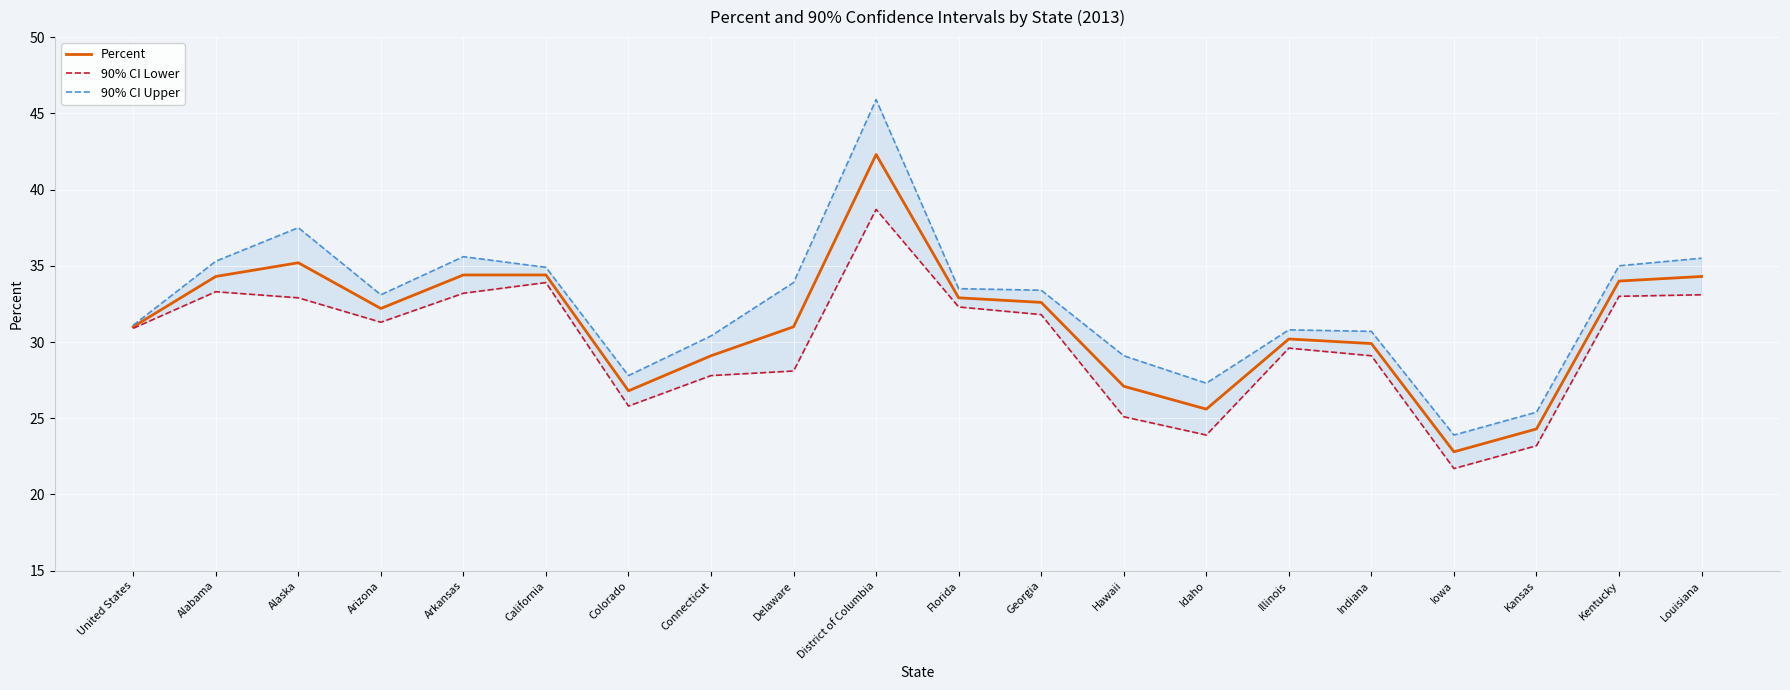

Reading left to right, extract all data points from this chart.

Percent: United States=31.0	Alabama=34.3	Alaska=35.2	Arizona=32.2	Arkansas=34.4	California=34.4	Colorado=26.8	Connecticut=29.1	Delaware=31.0	District of Columbia=42.3	Florida=32.9	Georgia=32.6	Hawaii=27.1	Idaho=25.6	Illinois=30.2	Indiana=29.9	Iowa=22.8	Kansas=24.3	Kentucky=34.0	Louisiana=34.3
90% CI Lower: United States=30.9	Alabama=33.3	Alaska=32.9	Arizona=31.3	Arkansas=33.2	California=33.9	Colorado=25.8	Connecticut=27.8	Delaware=28.1	District of Columbia=38.7	Florida=32.3	Georgia=31.8	Hawaii=25.1	Idaho=23.9	Illinois=29.6	Indiana=29.1	Iowa=21.7	Kansas=23.2	Kentucky=33.0	Louisiana=33.1
90% CI Upper: United States=31.1	Alabama=35.3	Alaska=37.5	Arizona=33.1	Arkansas=35.6	California=34.9	Colorado=27.8	Connecticut=30.4	Delaware=33.9	District of Columbia=45.9	Florida=33.5	Georgia=33.4	Hawaii=29.1	Idaho=27.3	Illinois=30.8	Indiana=30.7	Iowa=23.9	Kansas=25.4	Kentucky=35.0	Louisiana=35.5